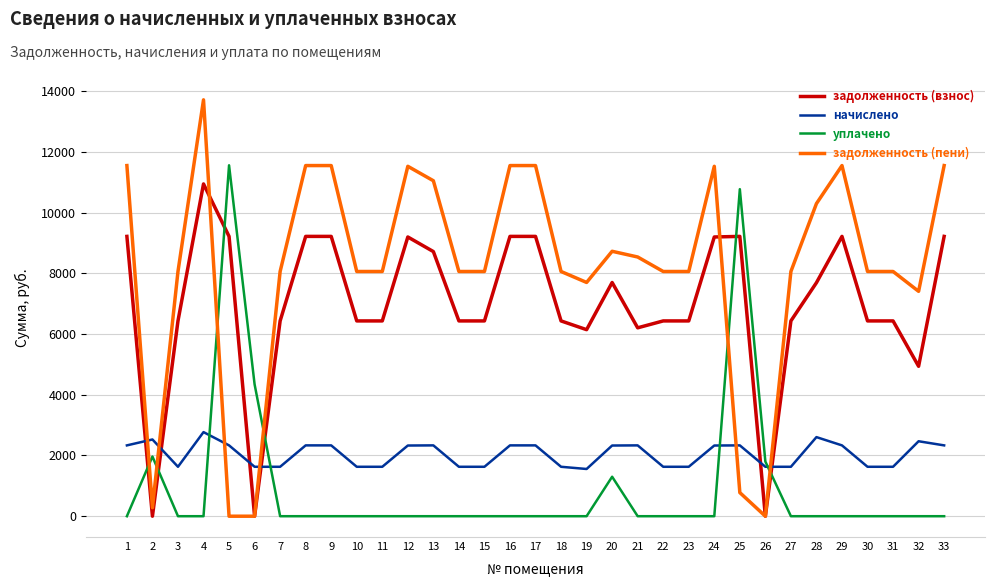

How many lines are shown in the chart?

4